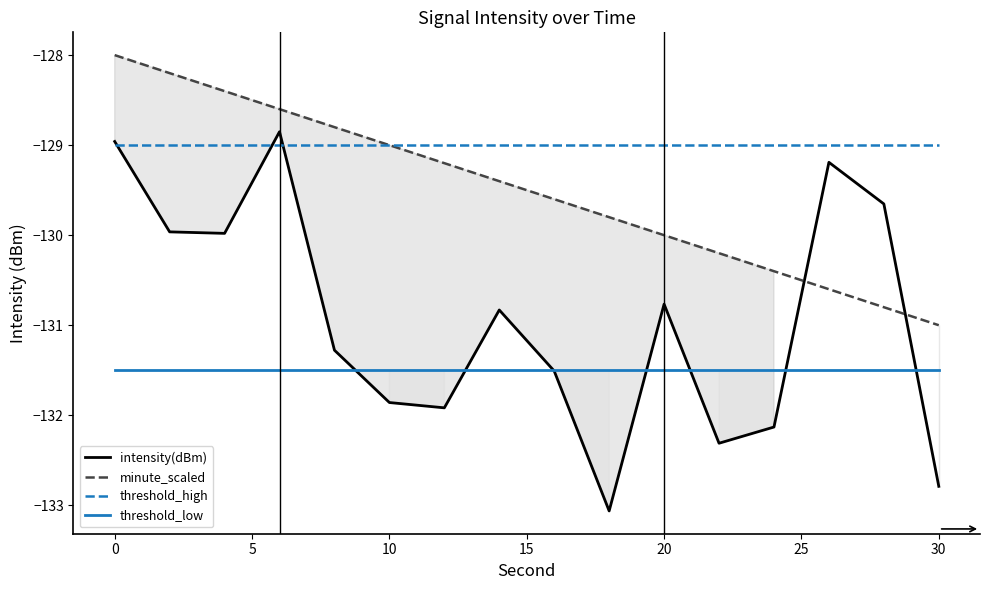

The threshold_high series shows -129.0 at 30. True or false?

True